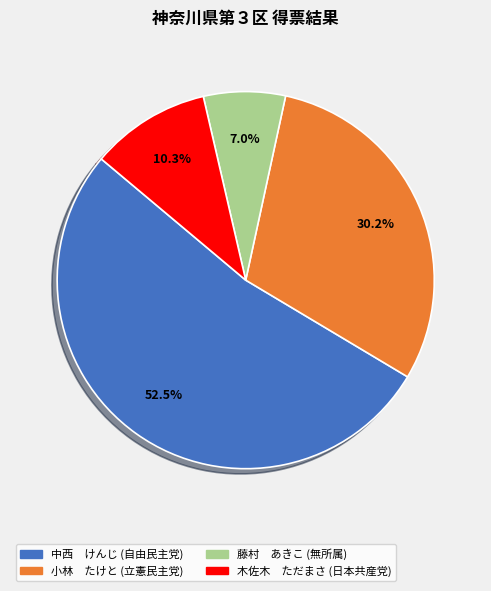

Rank the categories by value from lowest to highest.

藤村 あきこ (無所属), 木佐木 ただまさ (日本共産党), 小林 たけと (立憲民主党), 中西 けんじ (自由民主党)